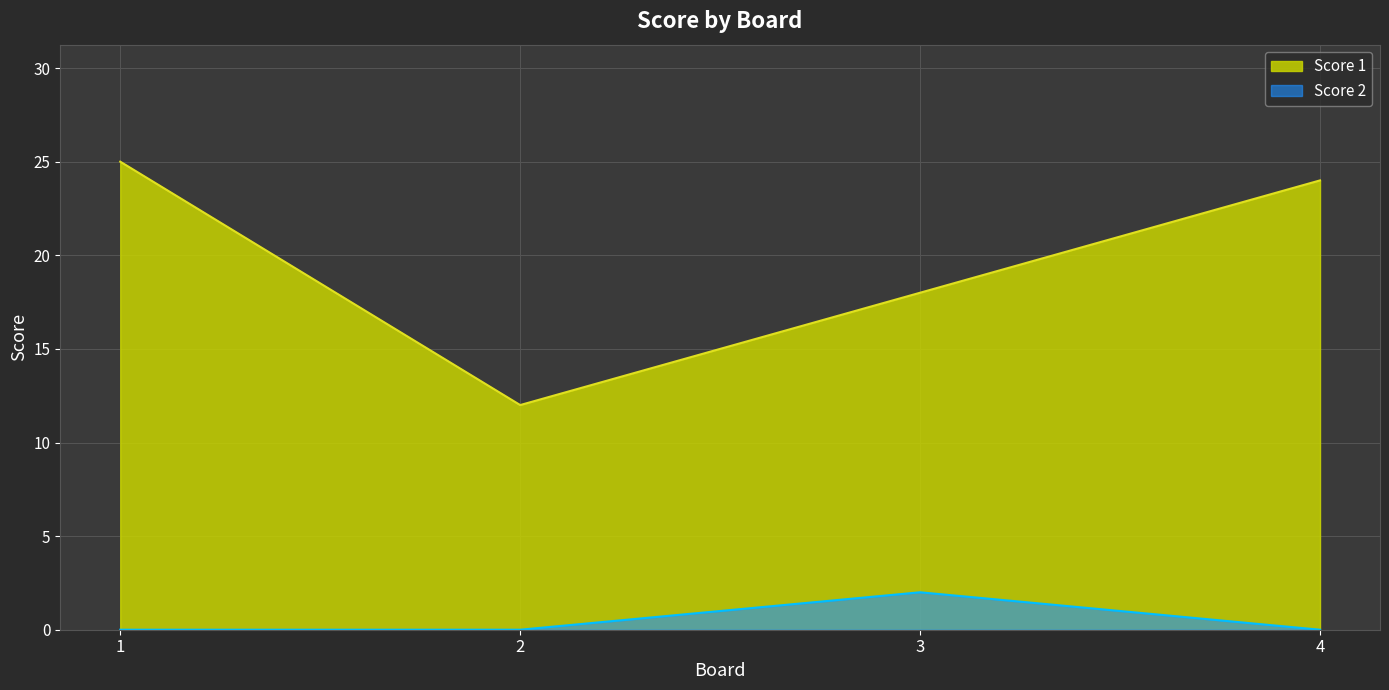

At which category does Score 2 reach its first local peak?

3